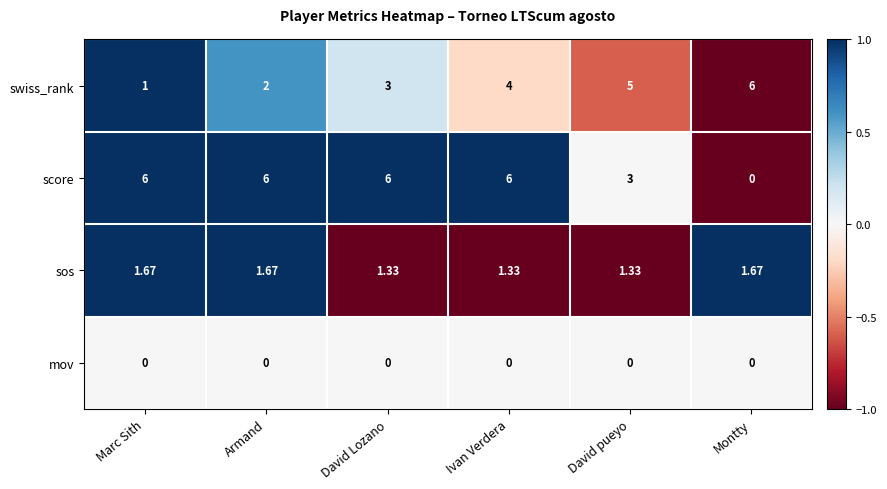

At which label does swiss_rank reach its minimum?

Marc Sith